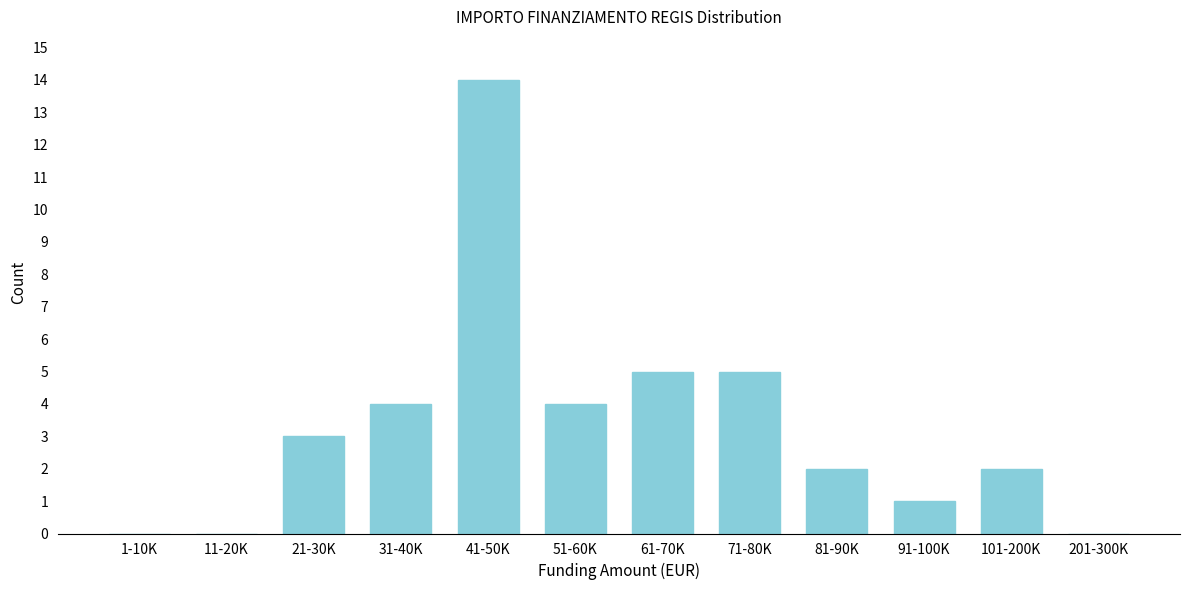

Reading left to right, list all the values displayed in this chart.

1-10K=0	11-20K=0	21-30K=3	31-40K=4	41-50K=14	51-60K=4	61-70K=5	71-80K=5	81-90K=2	91-100K=1	101-200K=2	201-300K=0